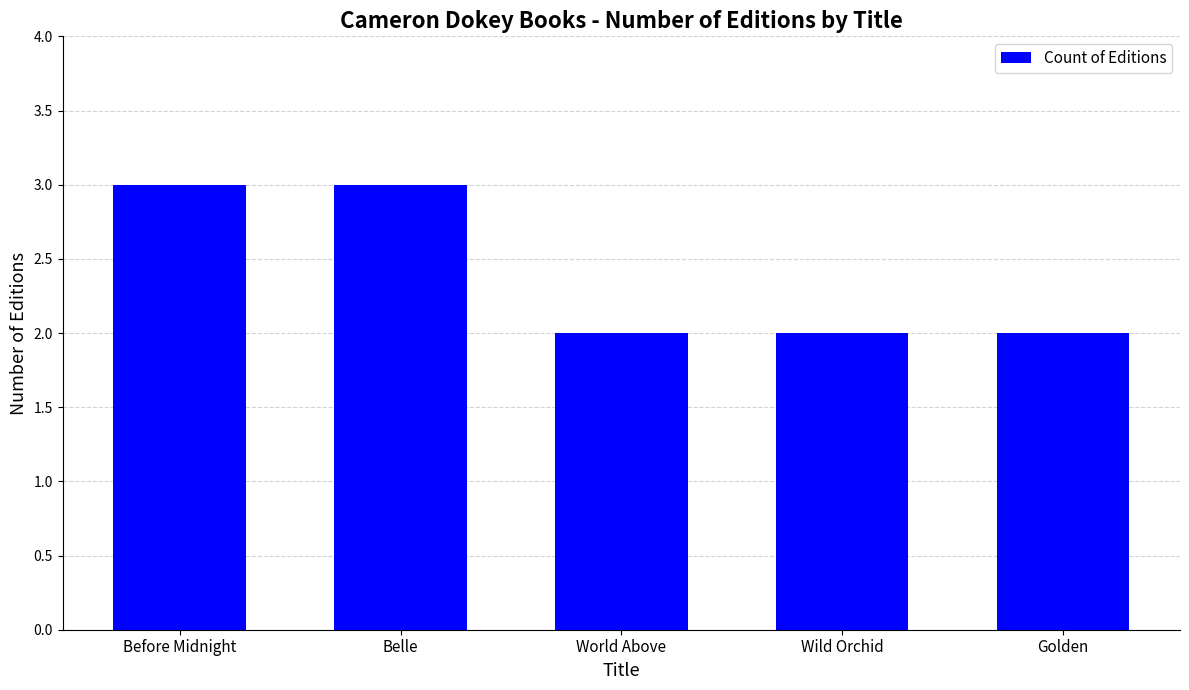

Reading left to right, transcribe all the data shown in this chart.

Before Midnight=3	Belle=3	World Above=2	Wild Orchid=2	Golden=2